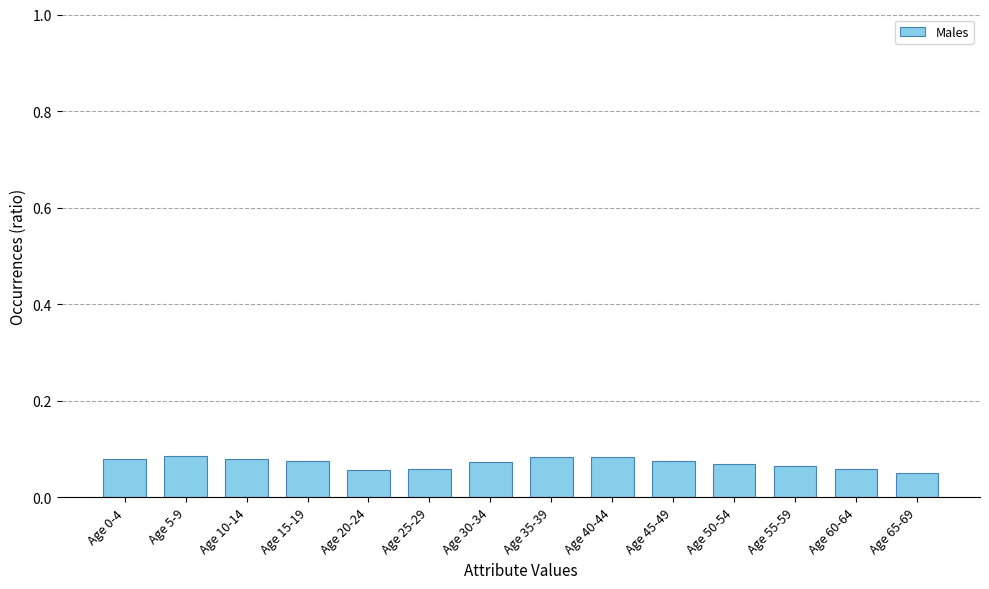

What is the label of the 3rd bar from the right?

Age 55-59